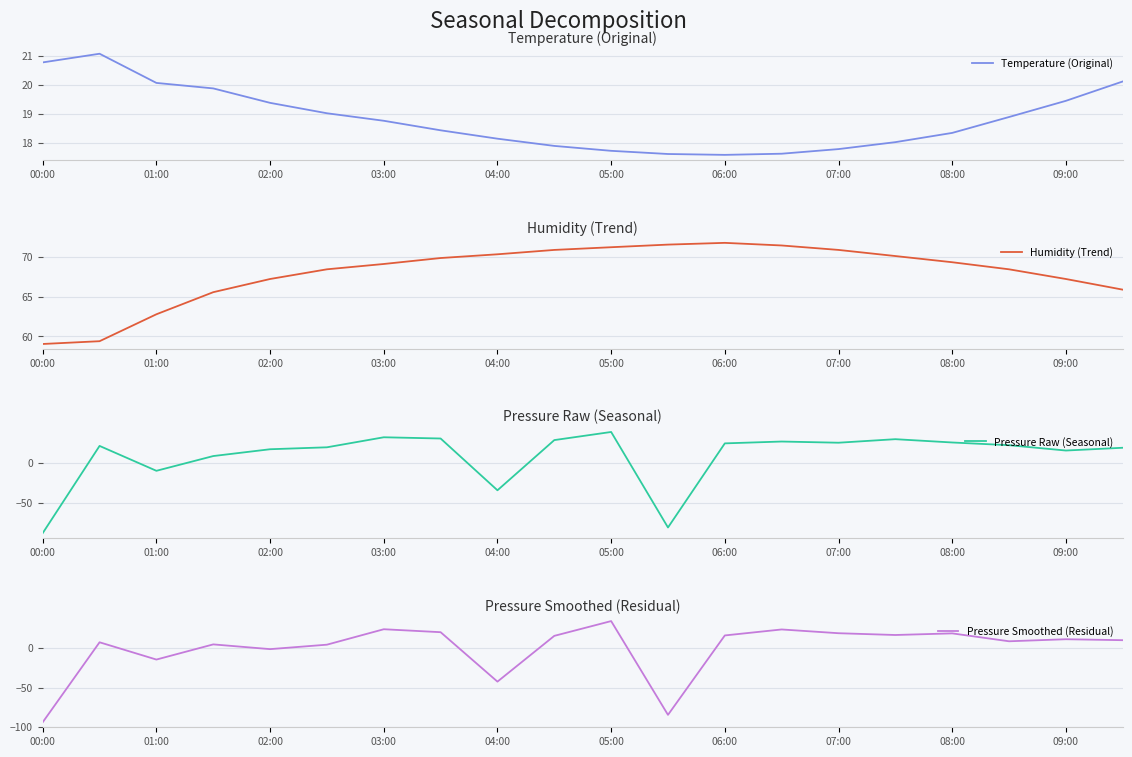

How many values in the Temperature (Original) series exceed 18?

14